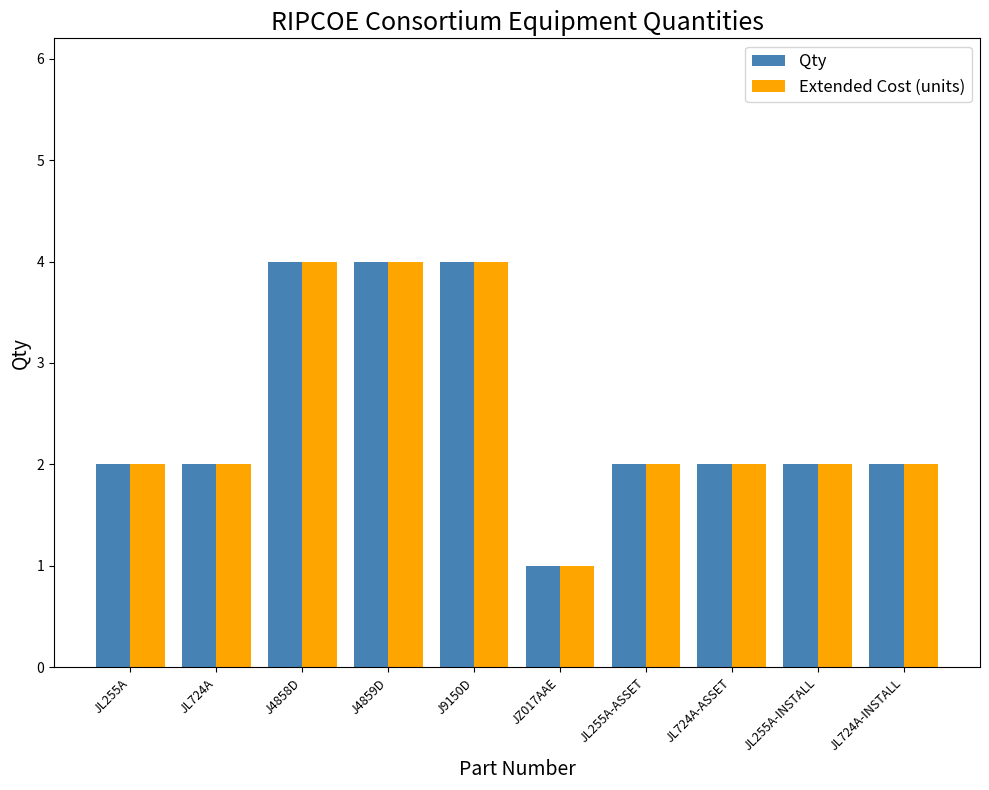

What is the difference between the maximum and minimum values in the Qty series?

3